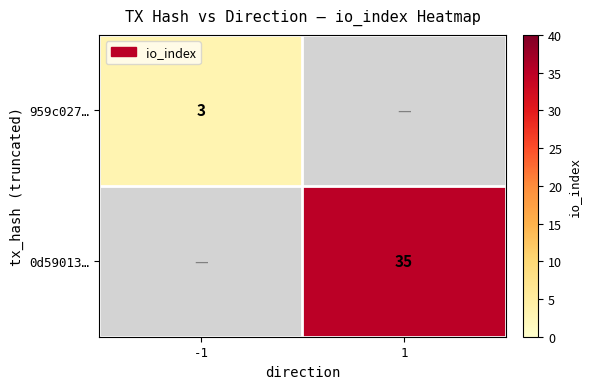

The 0d59013… series shows 35 at 1. True or false?

True